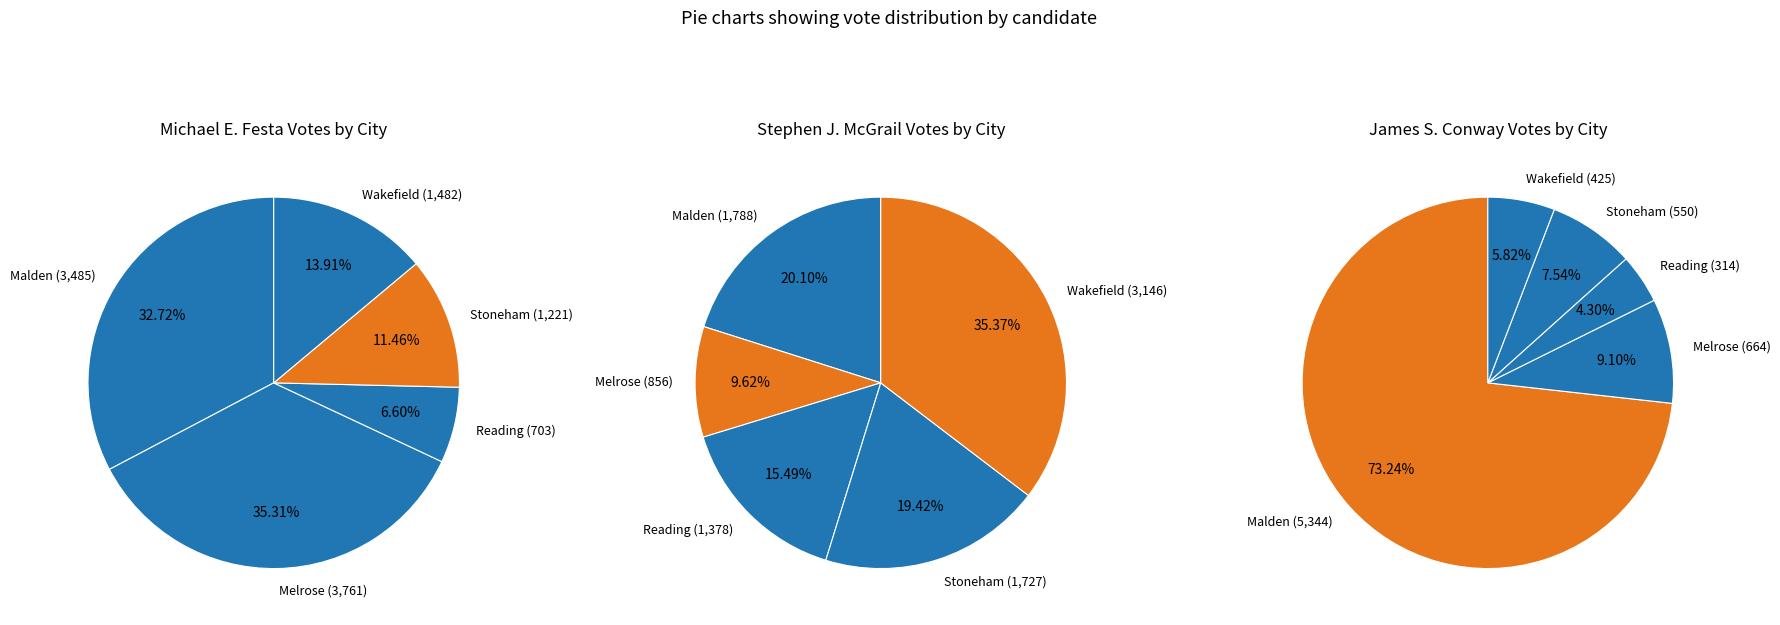

What is the difference between the highest and lowest values at Malden?

3556